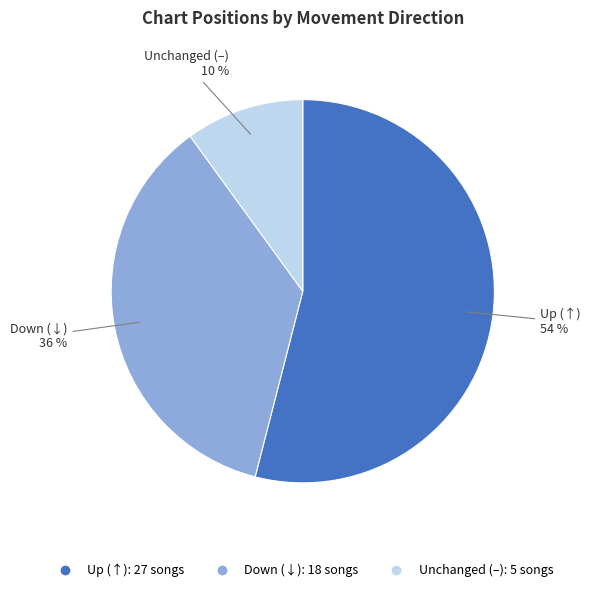

To the nearest percent, what is the average slice percentage?

33%